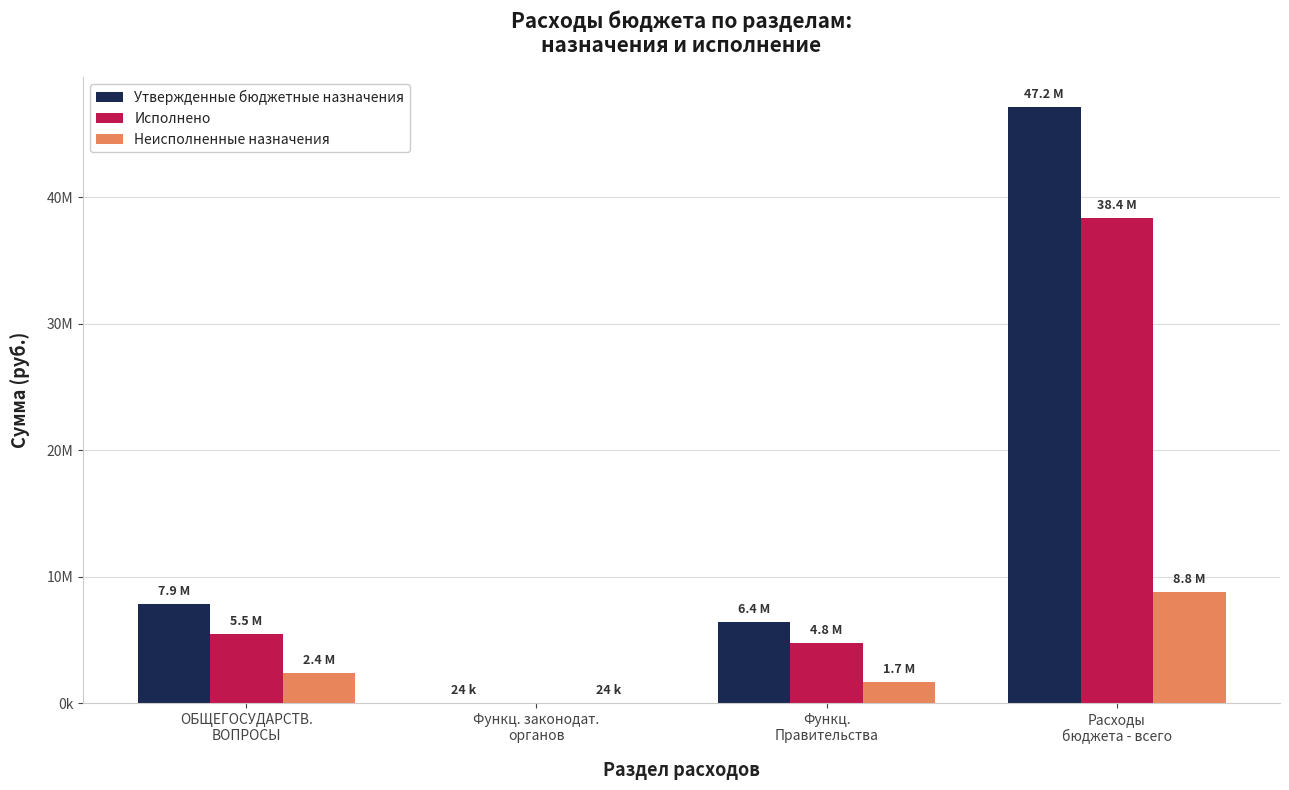

Are the bars grouped side by side (vs. stacked)?

Yes